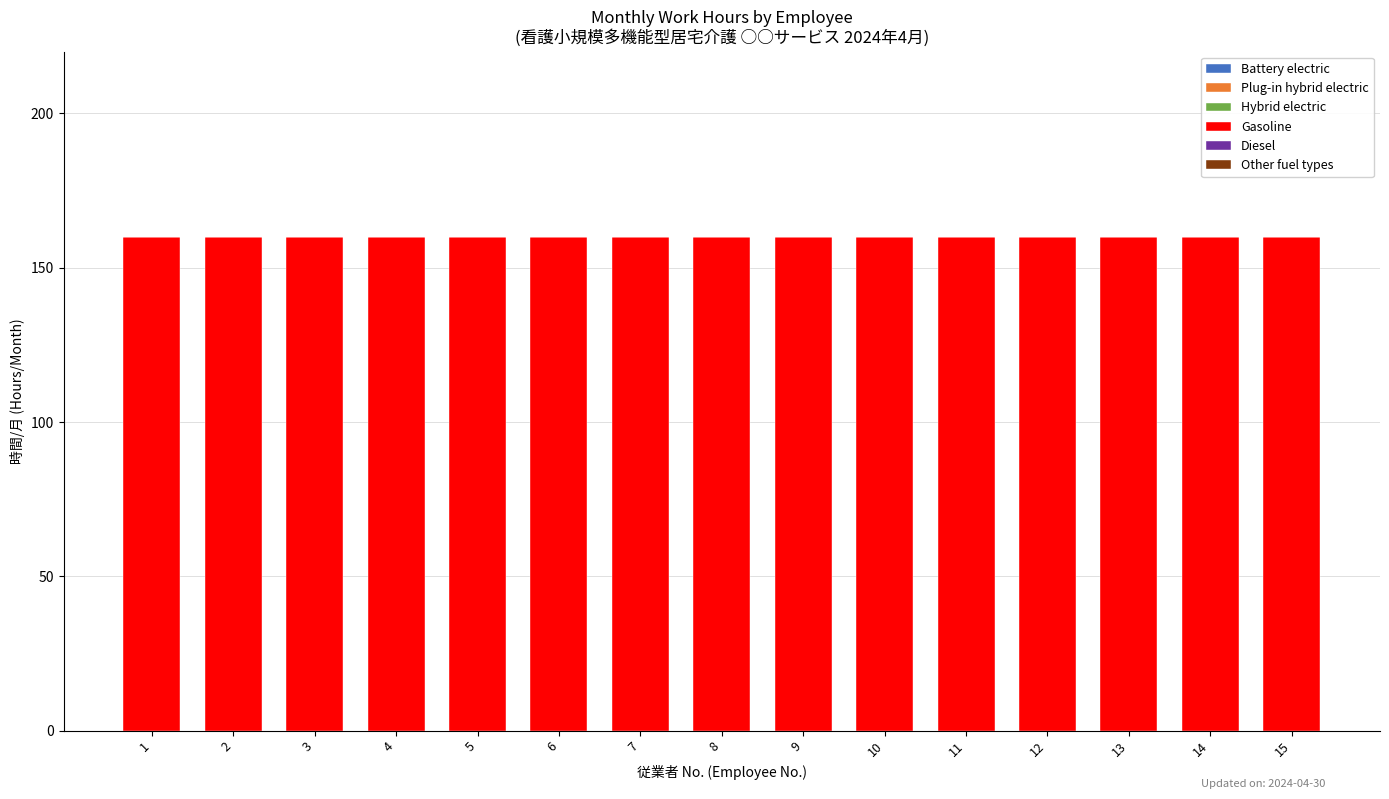

Which category has the highest value across all series?

1